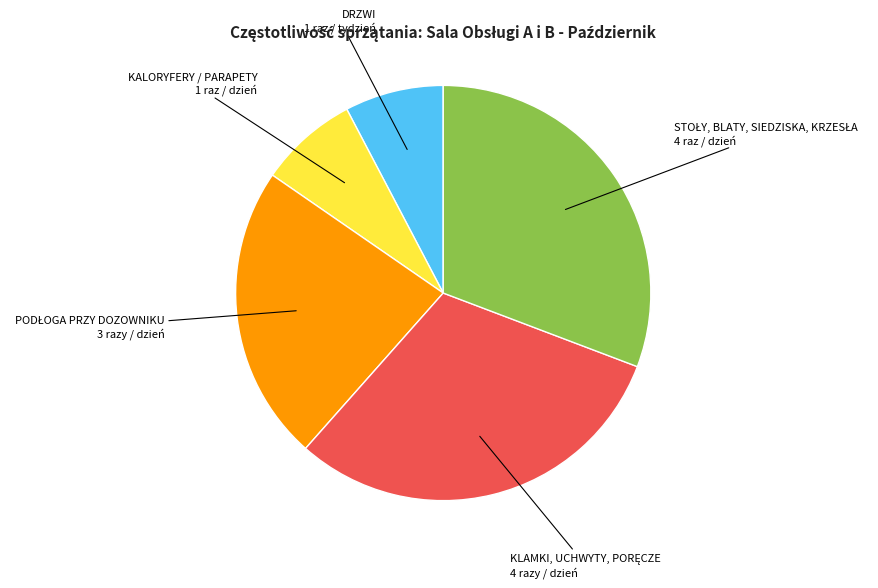

Does any single category account for the majority?

No